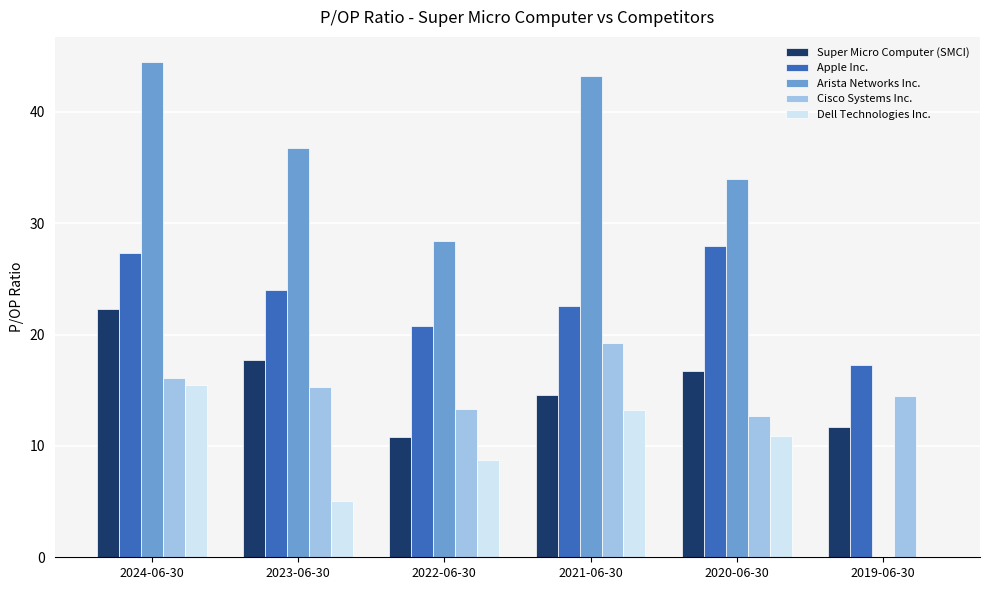

What is the sum of the Dell Technologies Inc. values at 2021-06-30 and 2022-06-30?

21.9